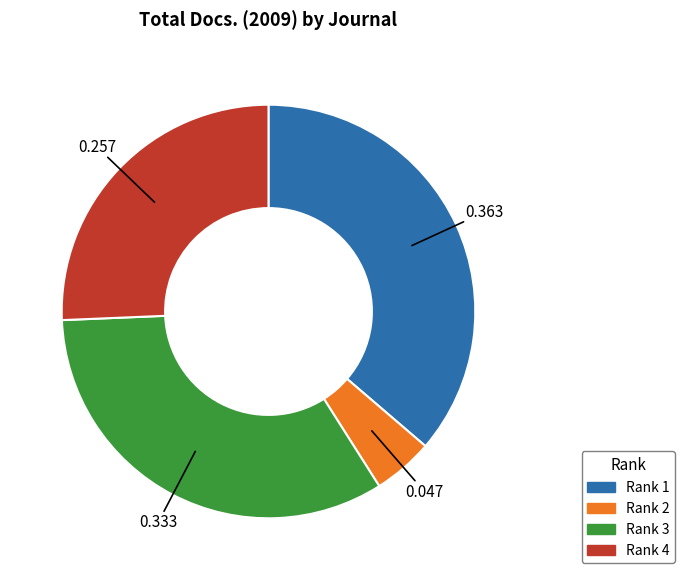

Is there a majority slice in this chart?

No